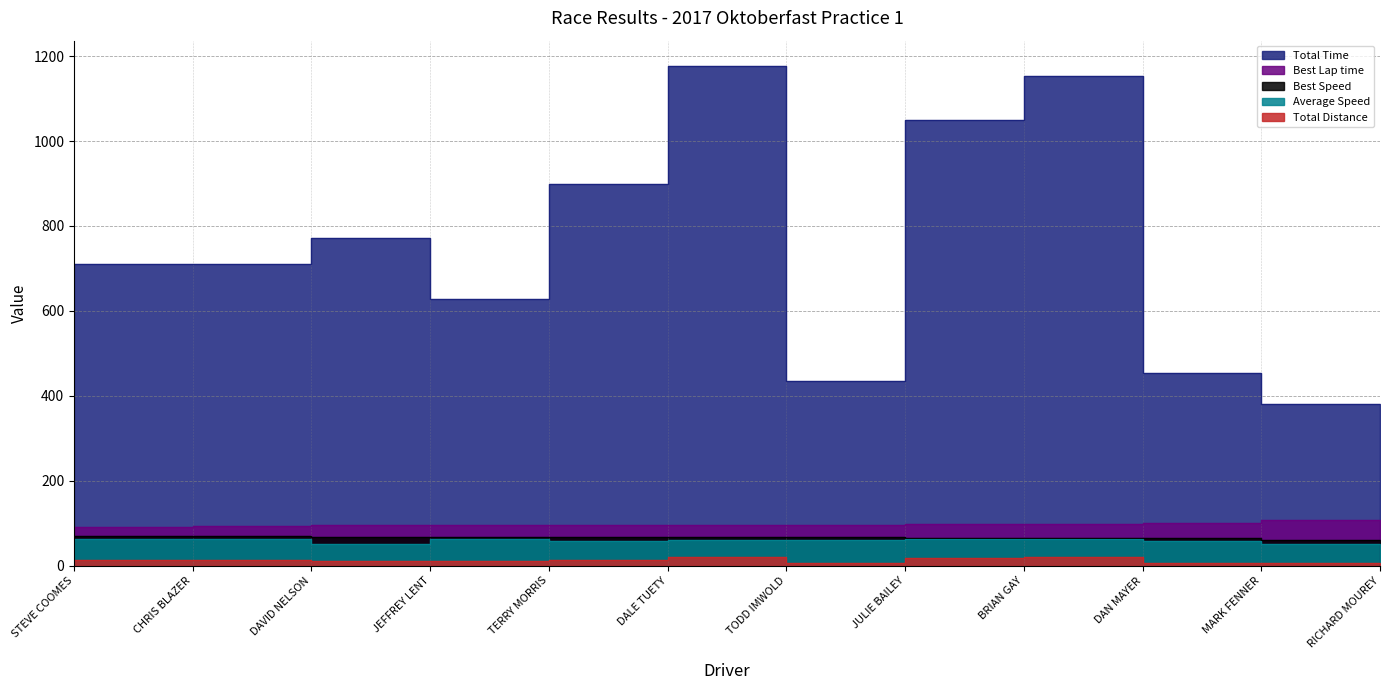

Reading right to left, list all the values displayed in this chart.

Total Time: 64.3	380.3	454.5	1152.0	1049.0	435.7	1177.4	899.0	628.6	771.3	710.0	711.5
Best Lap time: 0.0	106.5	100.0	98.5	98.5	96.5	96.1	95.9	95.9	94.9	92.7	92.1
Best Speed: 0.0	60.8	64.8	65.8	65.8	67.1	67.4	67.5	67.6	68.3	69.9	70.3
Average Speed: 0.0	51.1	57.0	61.9	61.8	59.5	60.5	57.7	61.8	50.4	63.9	63.8
Total Distance: 0.0	5.4	7.2	19.8	18.0	7.2	19.8	14.4	10.8	10.8	12.6	12.6